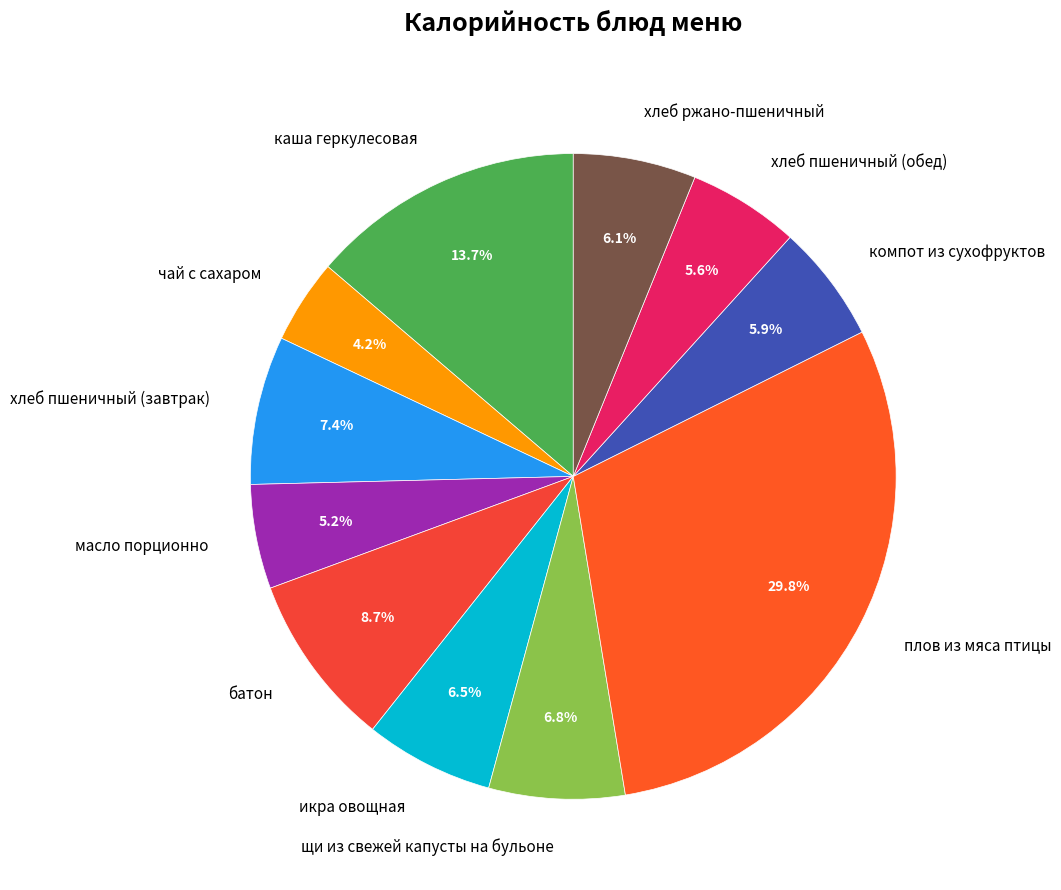

To the nearest percent, what percentage of the pie is масло порционно?

5%